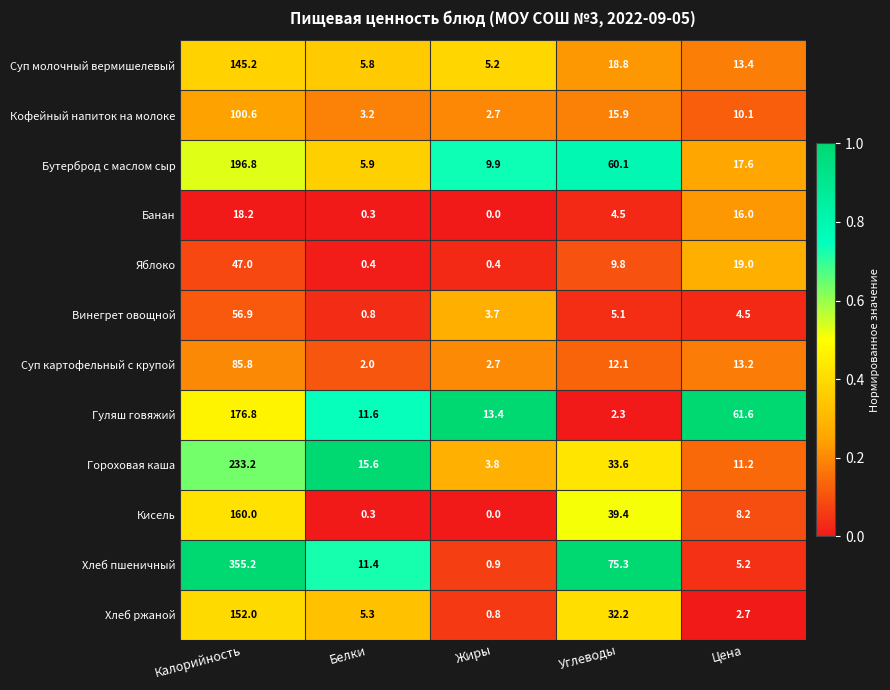

At which category is the sum across all series the highest?

Калорийность